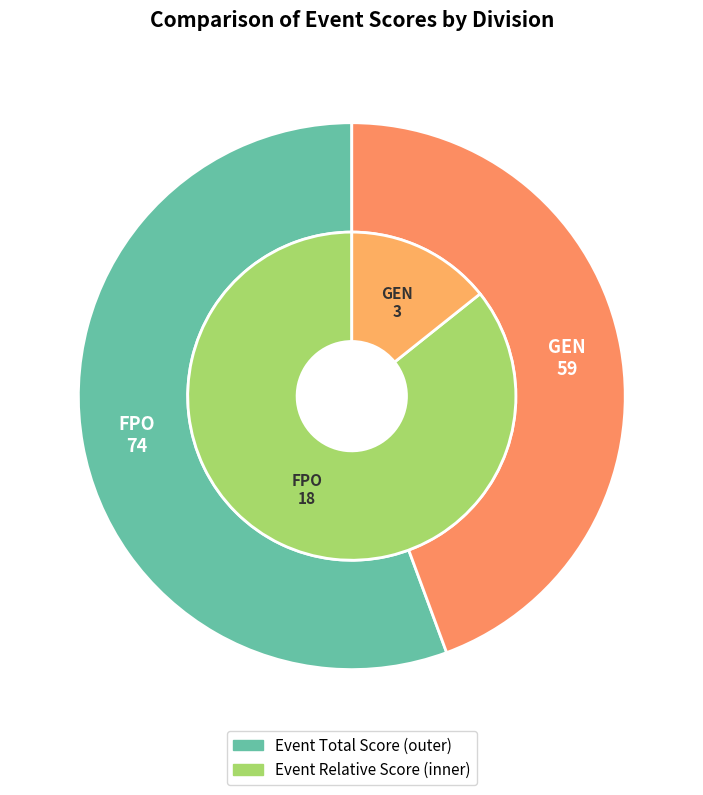

To the nearest percent, what is the difference between the largest and smallest slice percentages?

71%